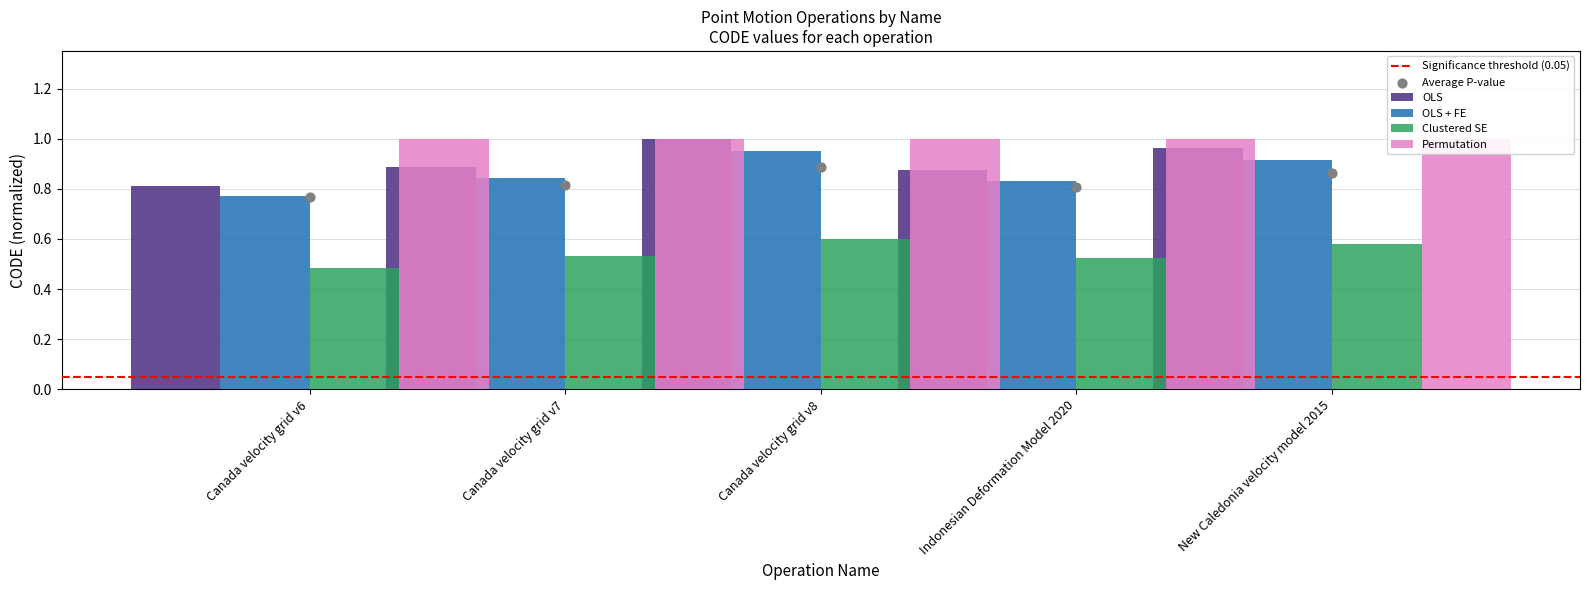

What is the change in value from Canada velocity grid v6 to Indonesian Deformation Model 2020?

+0.1